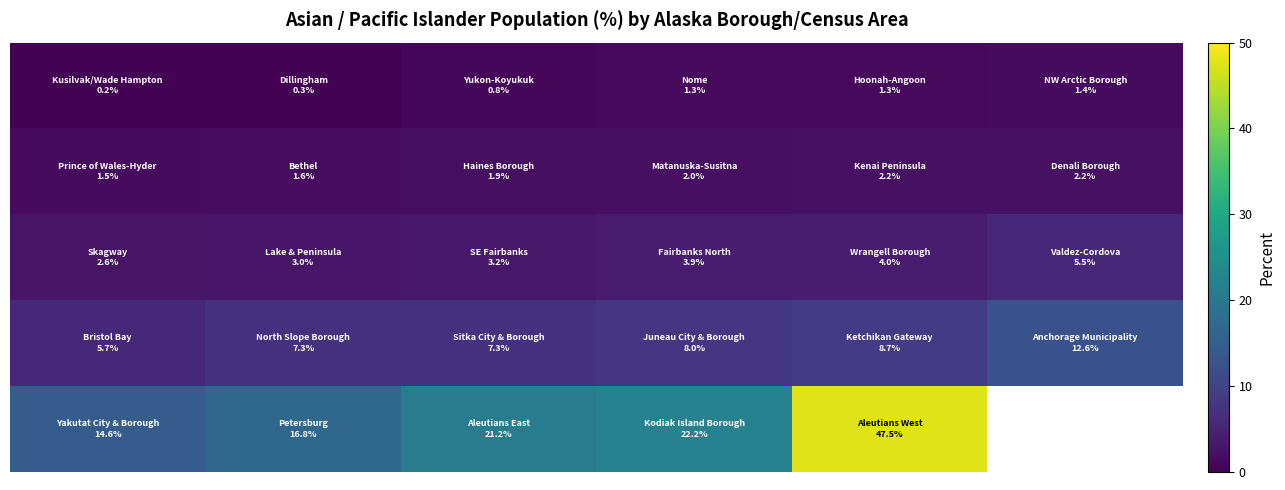

What is the minimum value shown in the chart?

0.2